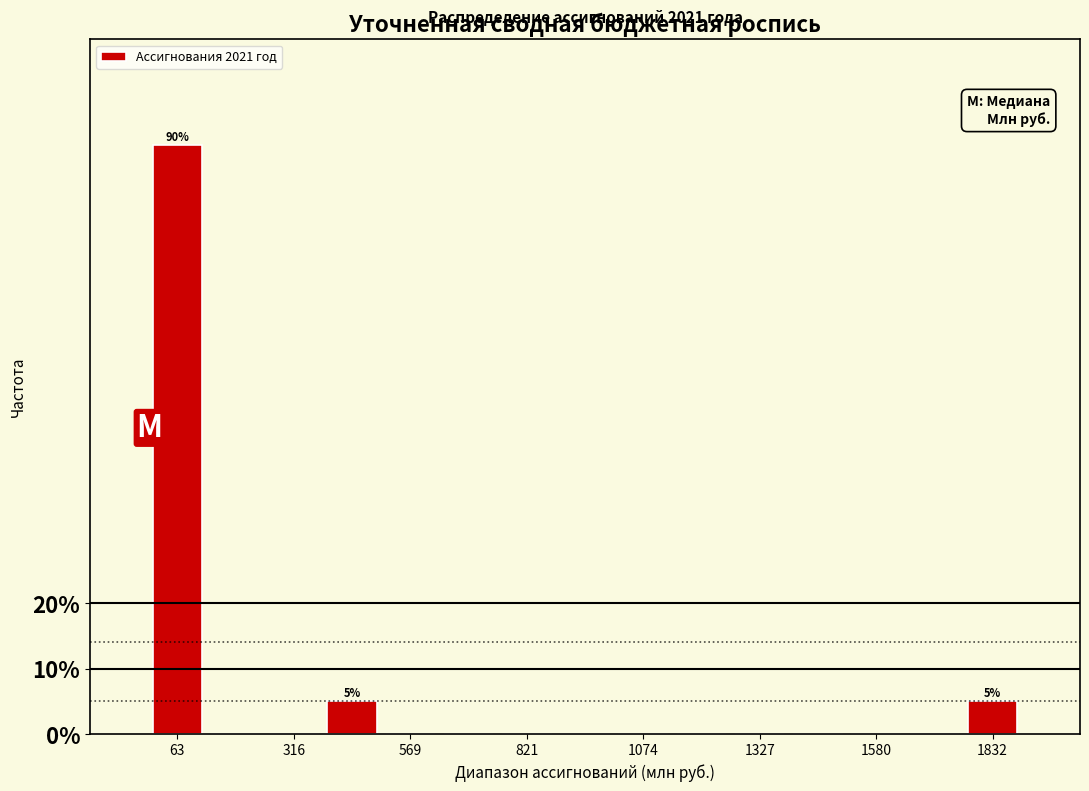

Read against the x-axis, roughly where is the centre of the tallest bar?

50